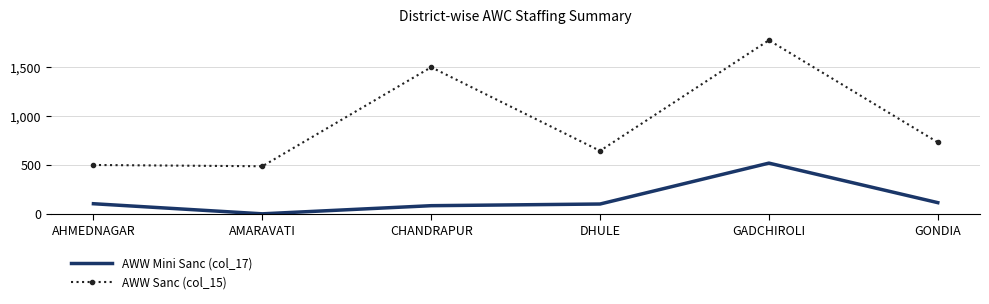

Between CHANDRAPUR and GADCHIROLI, which series saw the biggest shift?

AWW Mini Sanc (col_17)